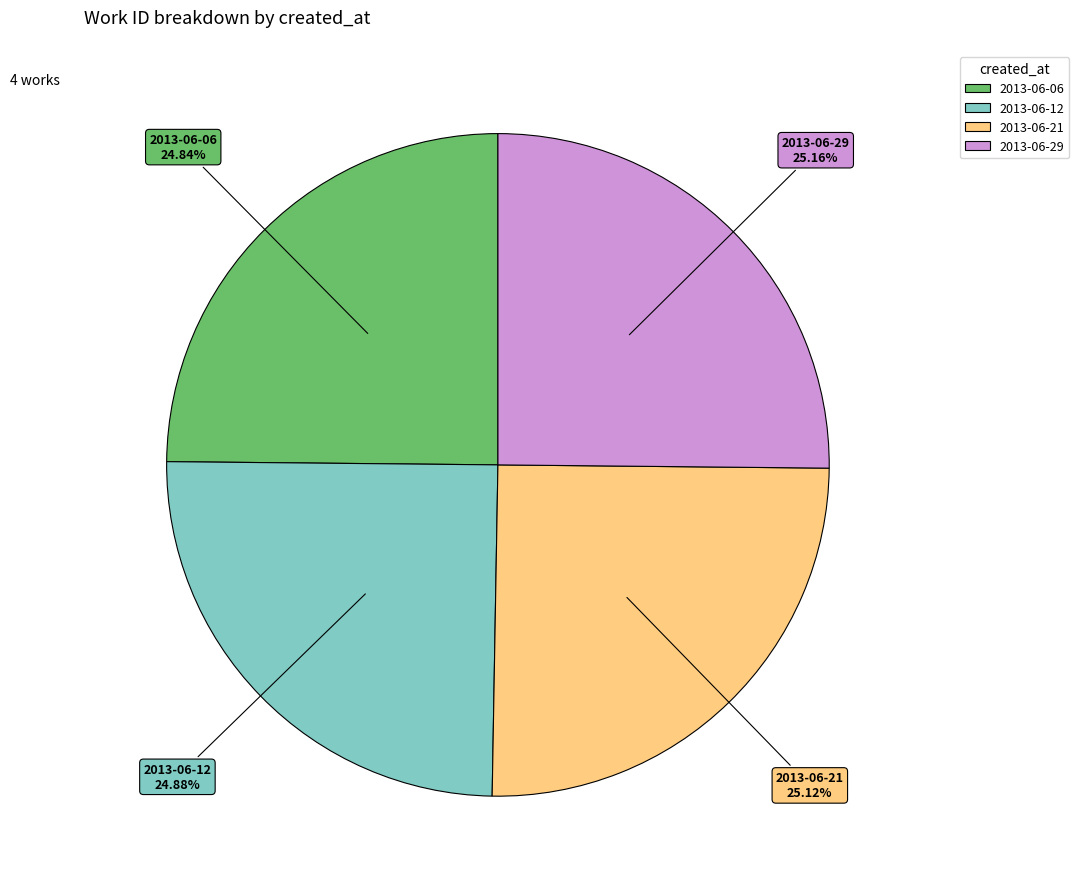

Is there a majority slice in this chart?

No